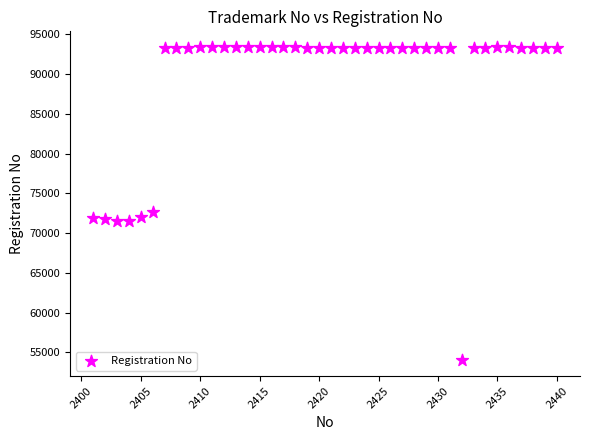

What Y value in the scatter plot is closest to 73710?

72675